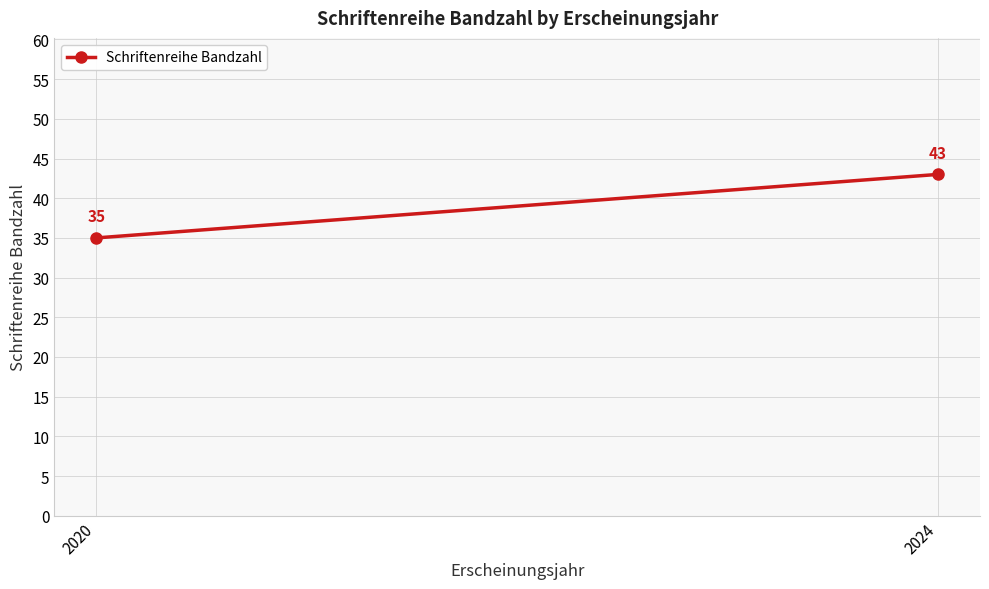

What is the smallest value displayed?

35